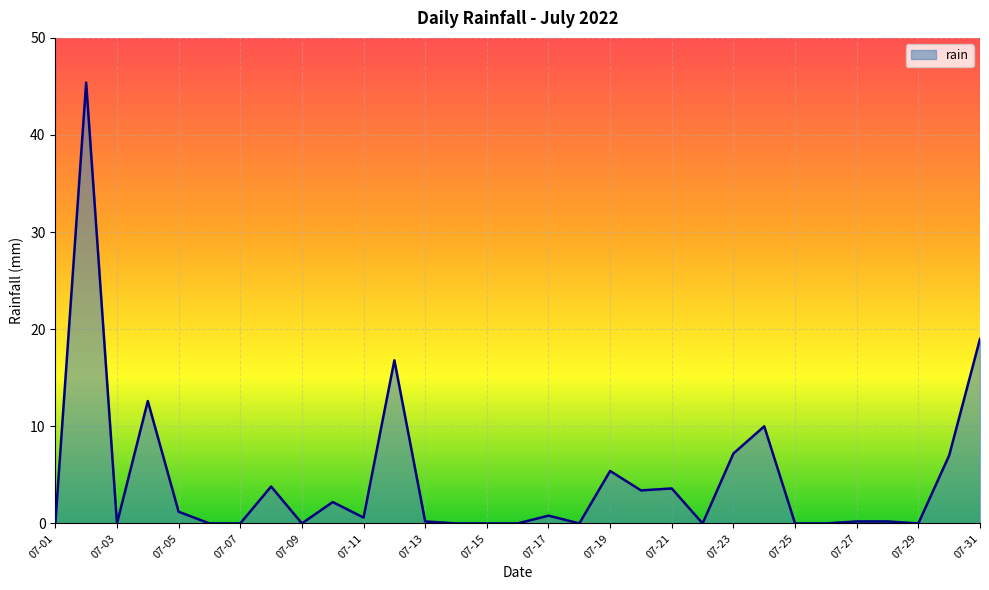

What is the difference between the maximum and minimum values?

45.4